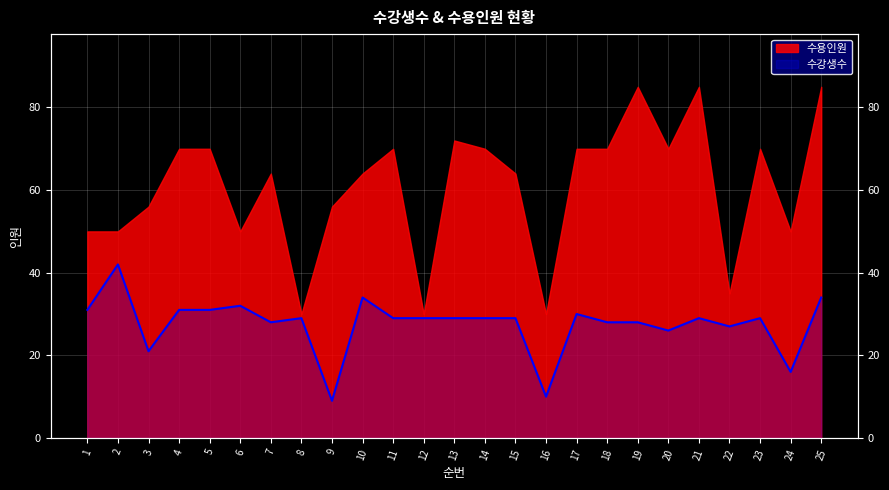

List the labels in order of value, largest first.

2, 10, 25, 6, 1, 4, 5, 17, 8, 11, 12, 13, 14, 15, 21, 23, 7, 18, 19, 22, 20, 3, 24, 16, 9